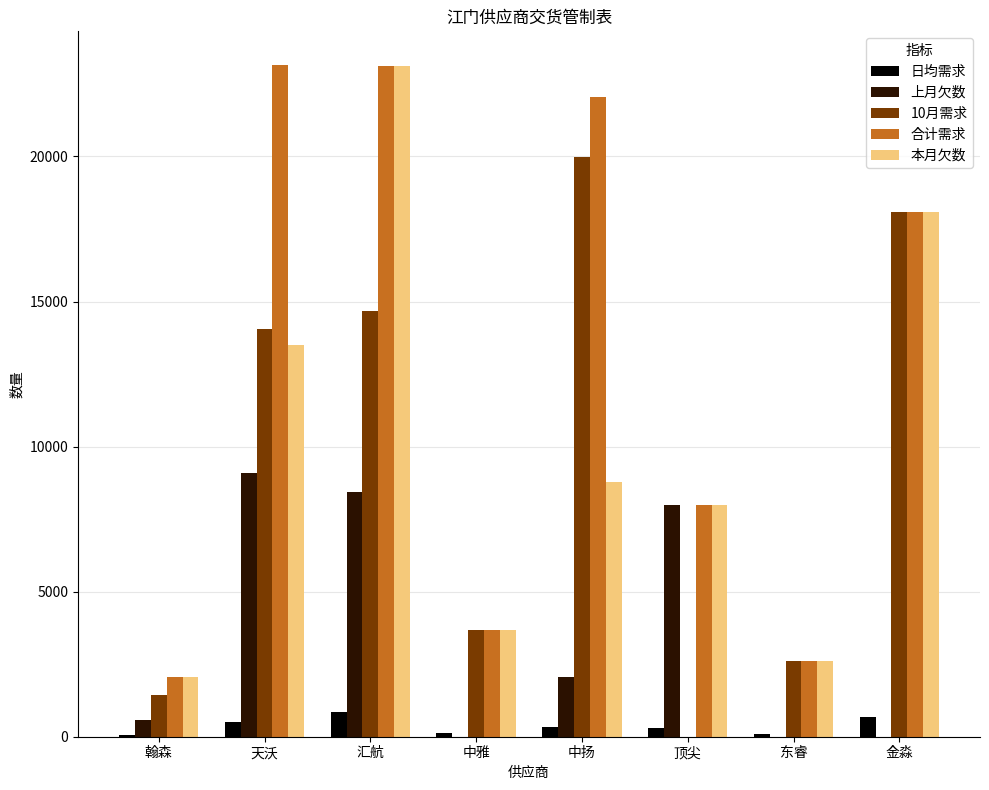

True or false: 合计需求 has a value of 8000 at 顶尖.

True